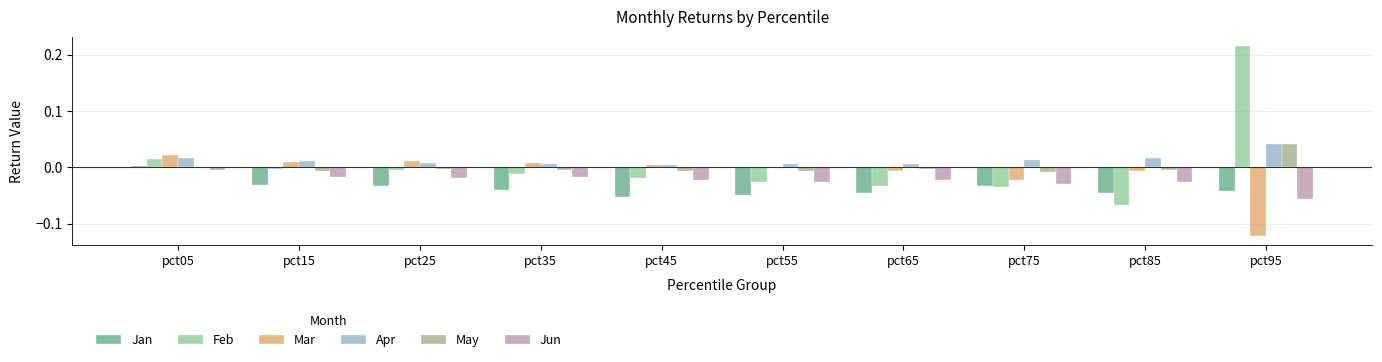

At which label does Mar reach its minimum?

pct95